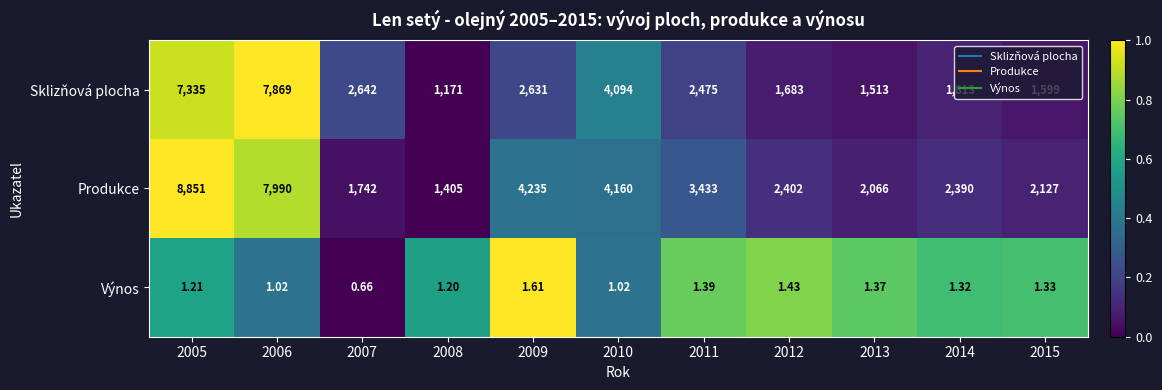

Rank the series by their maximum value, from lowest to highest.

Výnos, Sklizňová plocha, Produkce